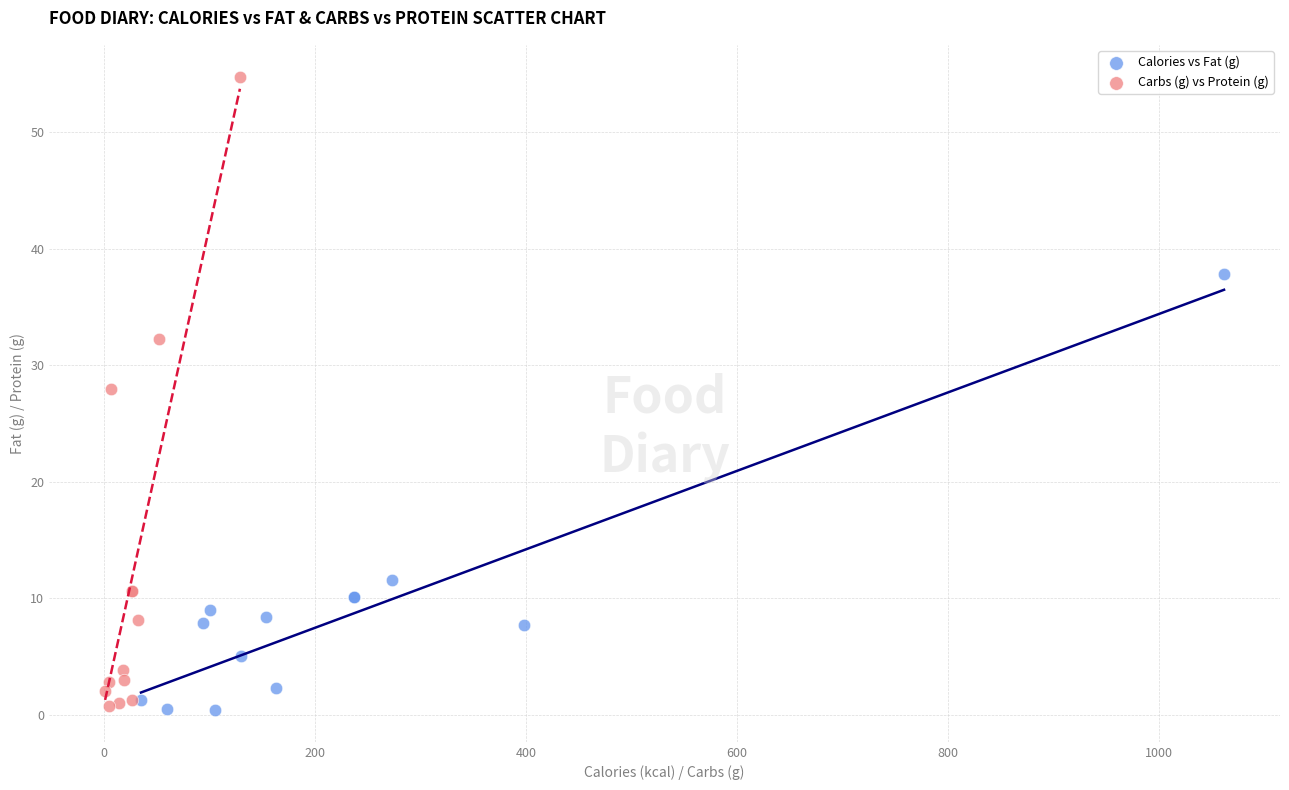

Which series has the largest Y range (max minus min)?

Carbs (g) vs Protein (g)